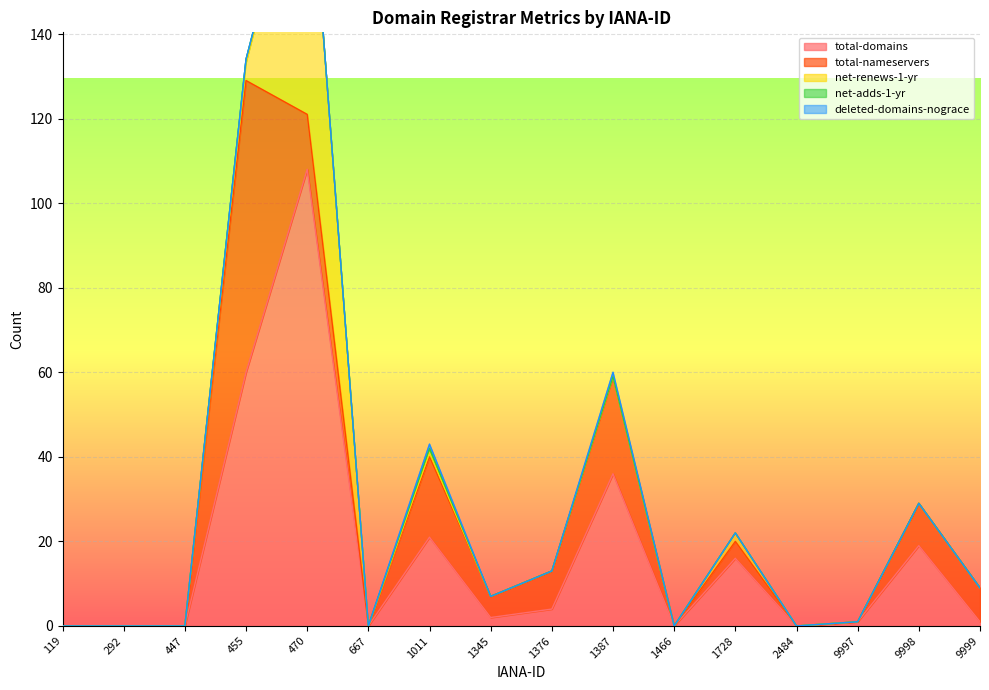

At 447, list the series in order from smallest to largest.

total-domains, total-nameservers, net-renews-1-yr, net-adds-1-yr, deleted-domains-nograce